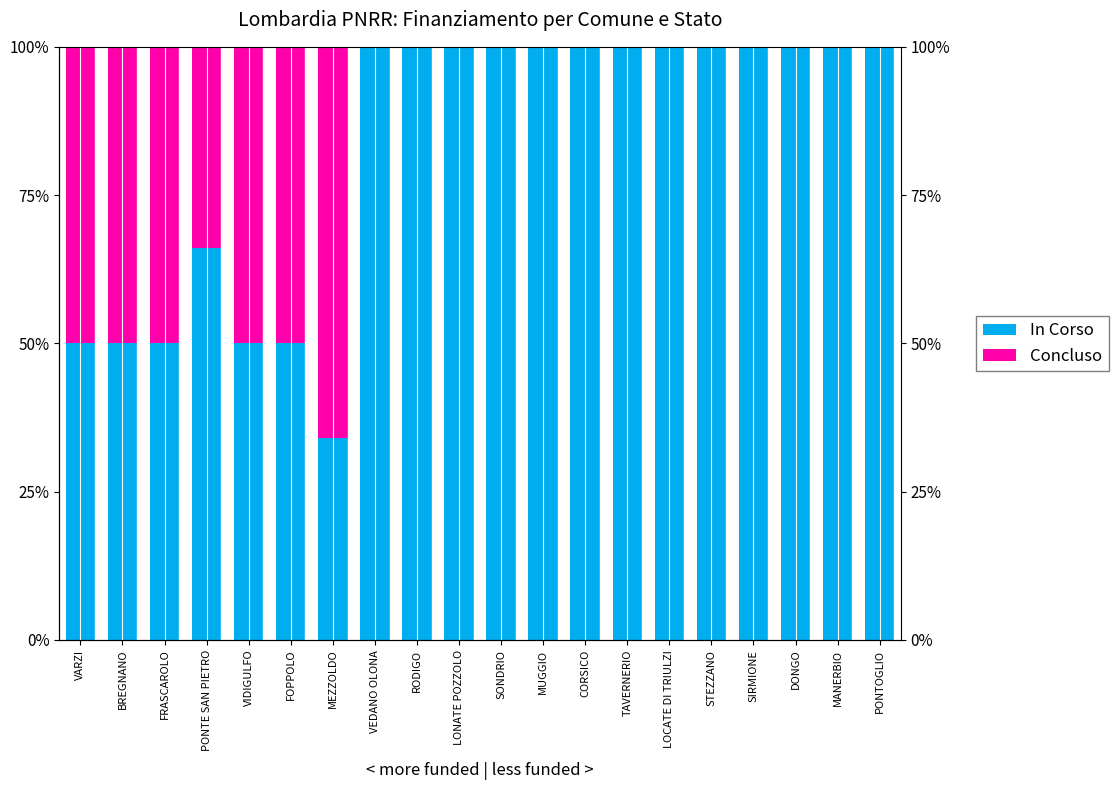

What is the average value of the Concluso series?

17.5